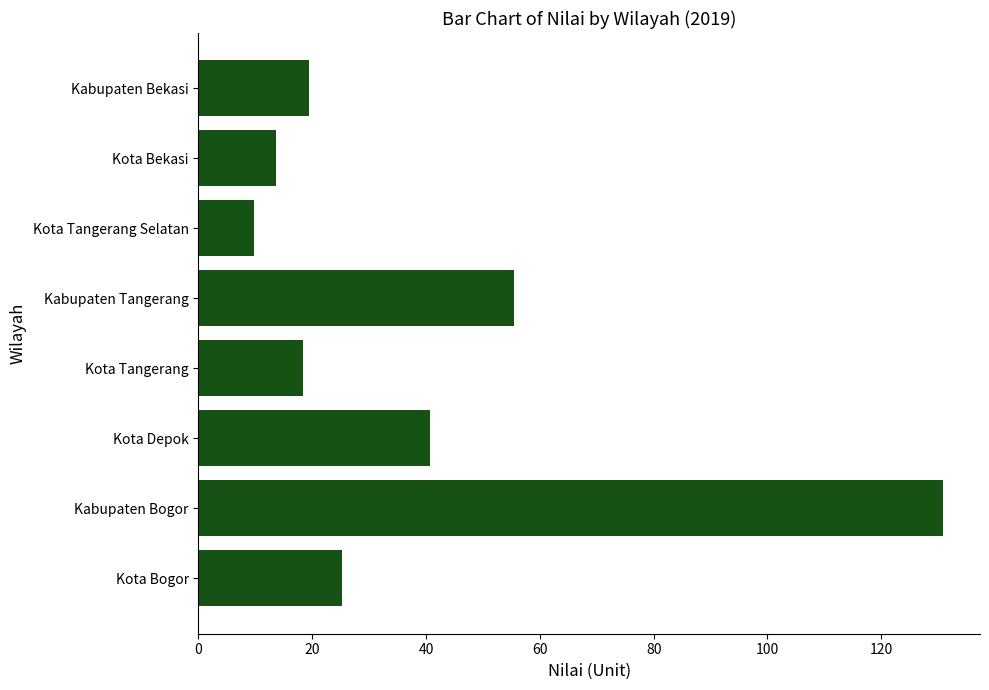

What is the sum of all values?

313.7